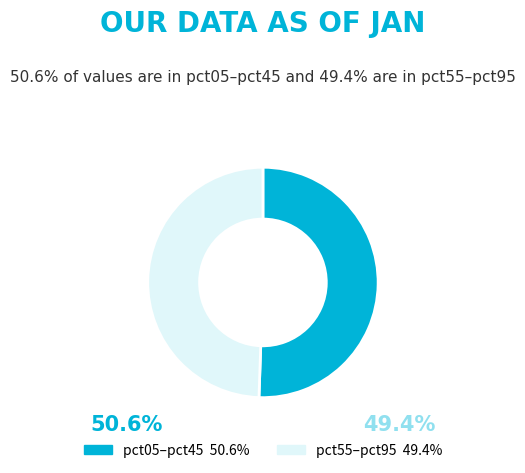

What is the ratio of the value at pct55–pct95 49.4% to the value at pct05–pct45 50.6%?

1.0